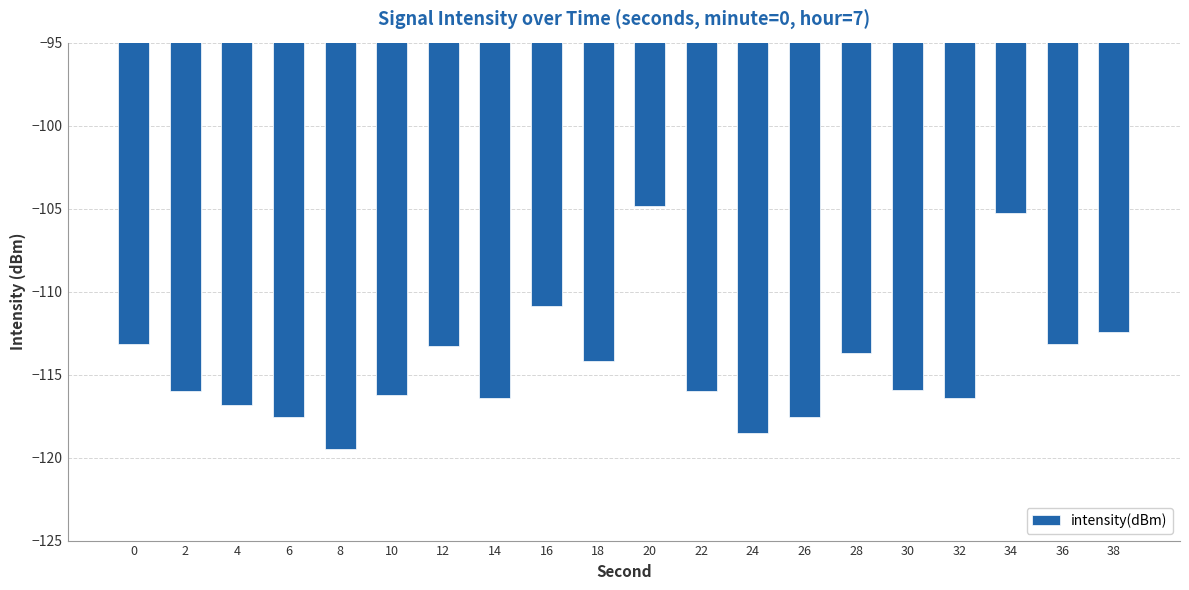

Between 28 and 36, which is larger?

36